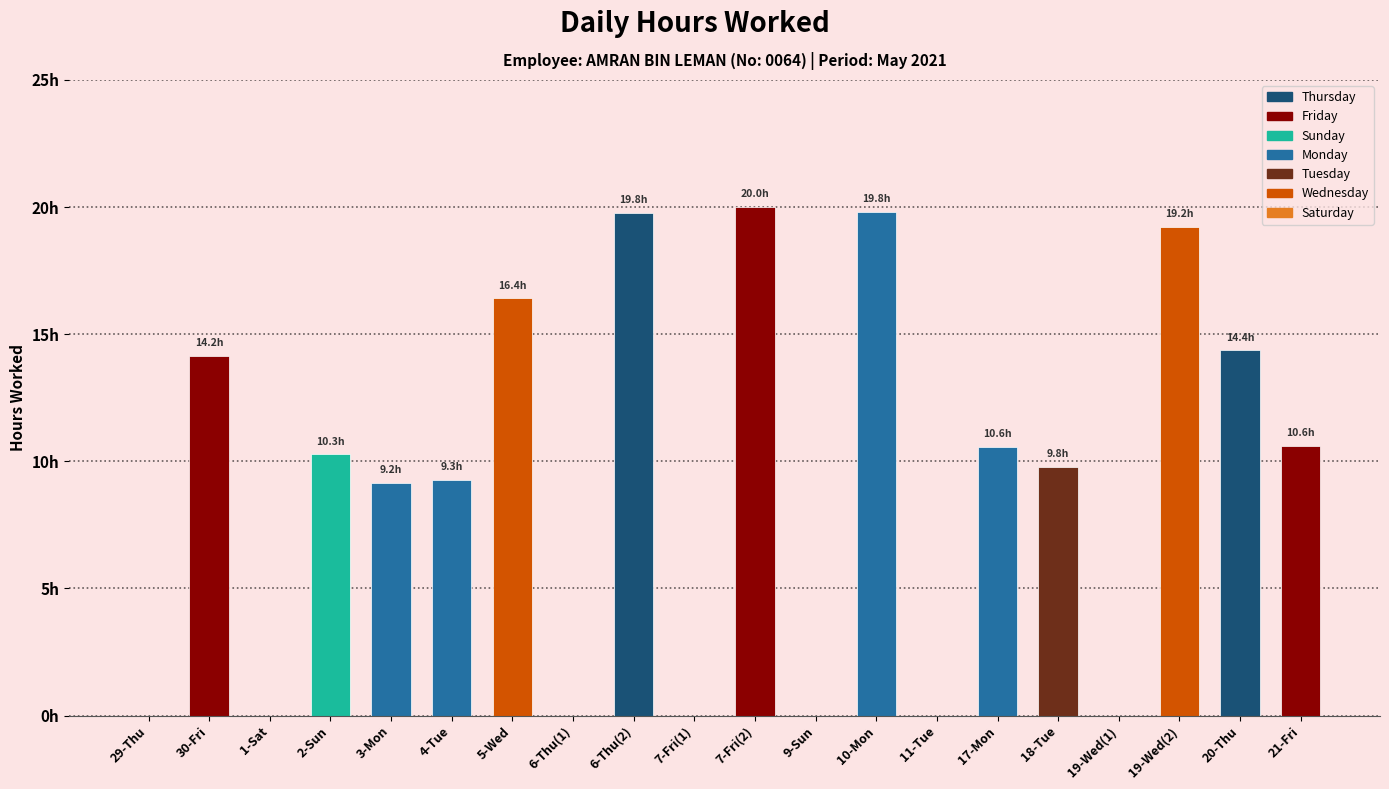

Are the bars horizontal?

No